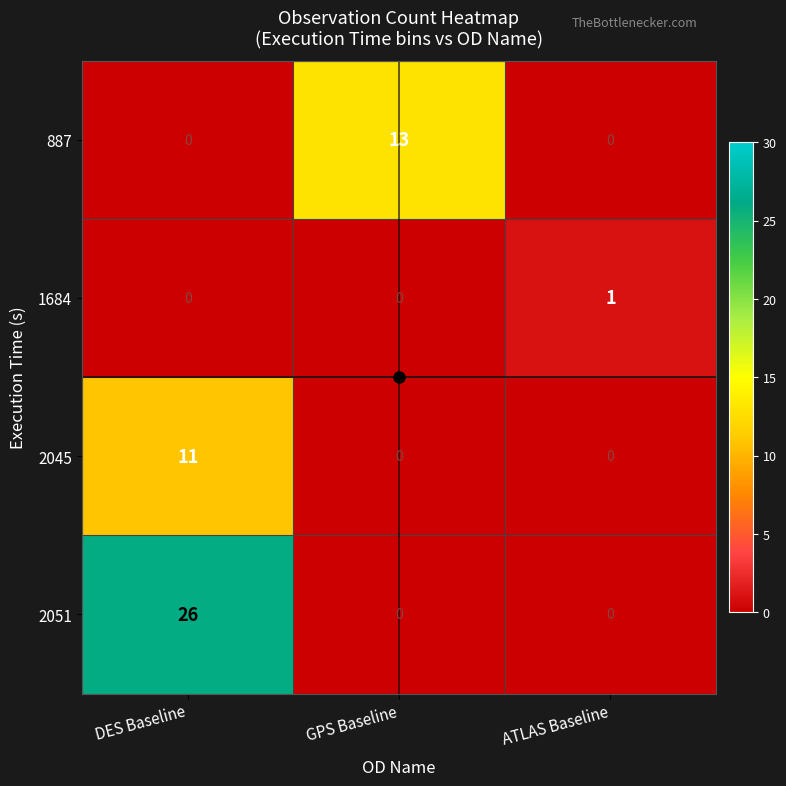

Is the value of 887 at ATLAS Baseline greater than the value of 1684 at ATLAS Baseline?

No